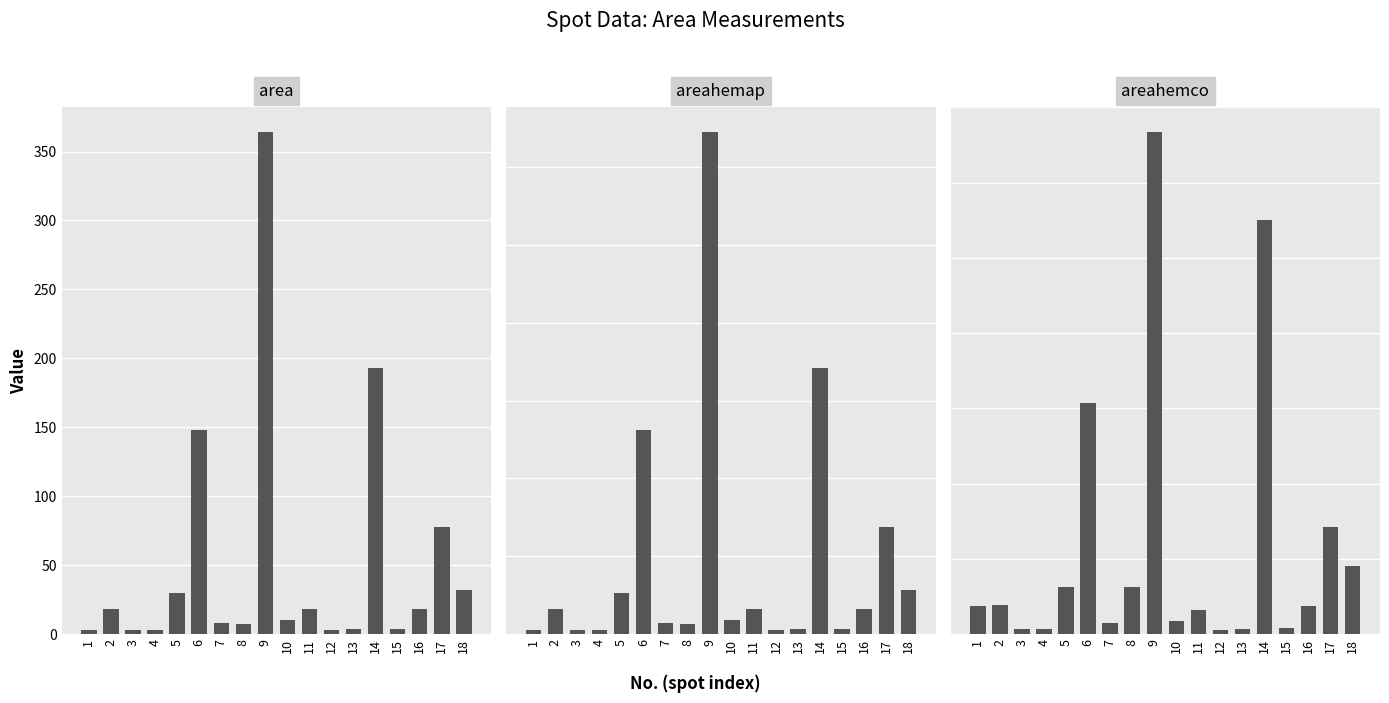

At which label does area reach its peak?

9